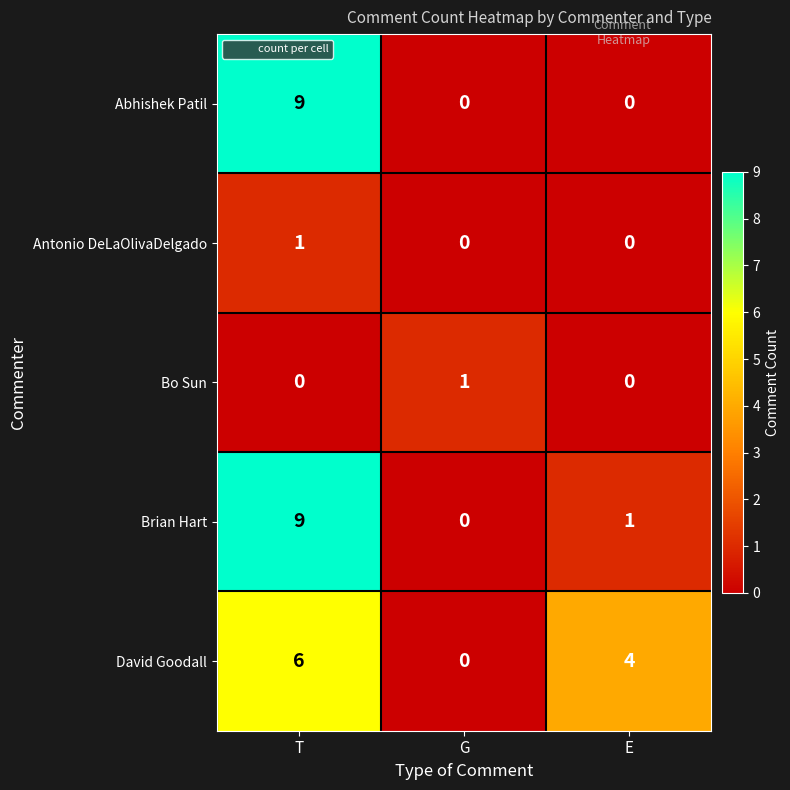

Reading left to right, extract all data points from this chart.

Abhishek Patil: 9	0	0
Antonio DeLaOlivaDelgado: 1	0	0
Bo Sun: 0	1	0
Brian Hart: 9	0	1
David Goodall: 6	0	4